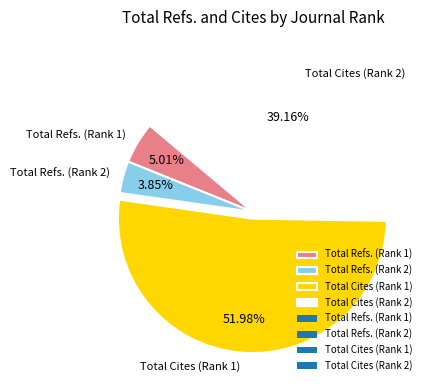

Combined, what portion of the pie is Total Cites (Rank 1) and Total Refs. (Rank 1)?

57.0%